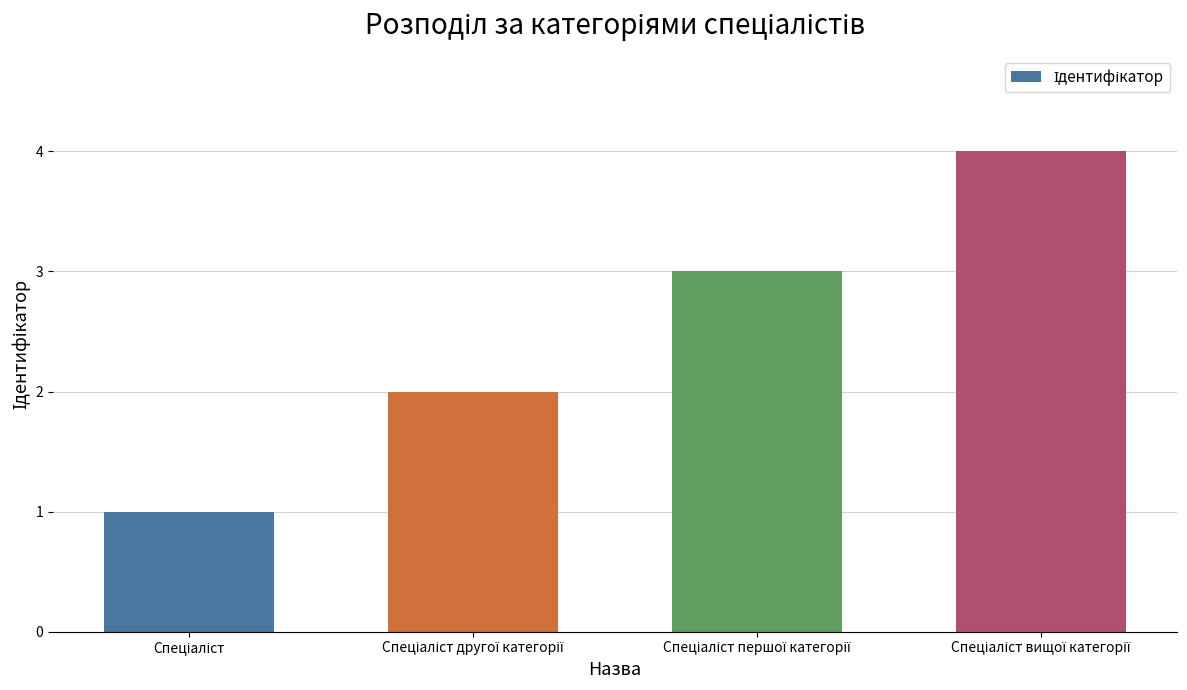

How many bars are there in total?

4